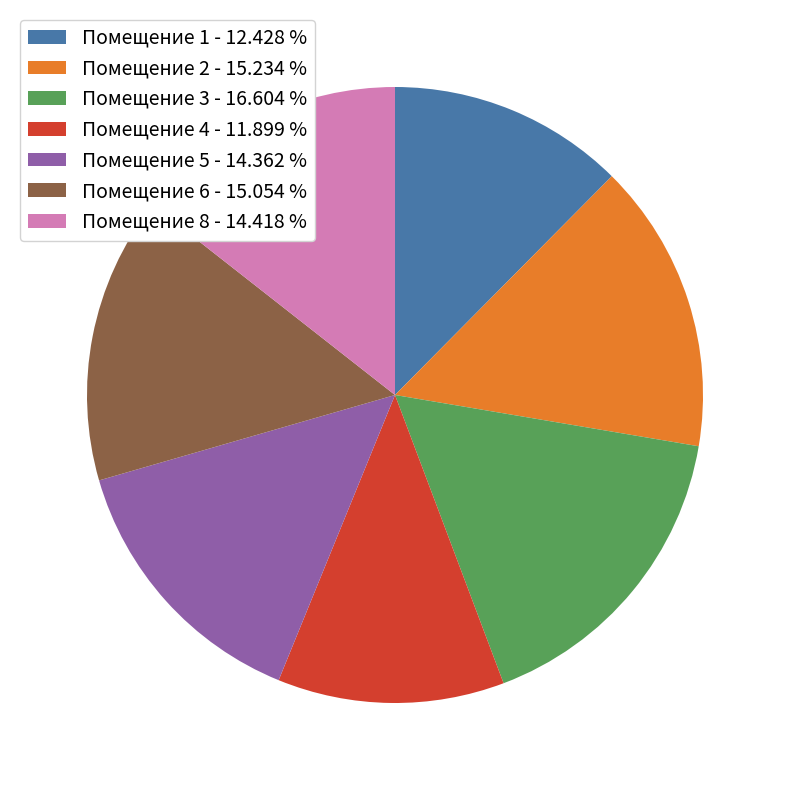

Which has a higher value, Помещение 6 - 15.054 % or Помещение 1 - 12.428 %?

Помещение 6 - 15.054 %